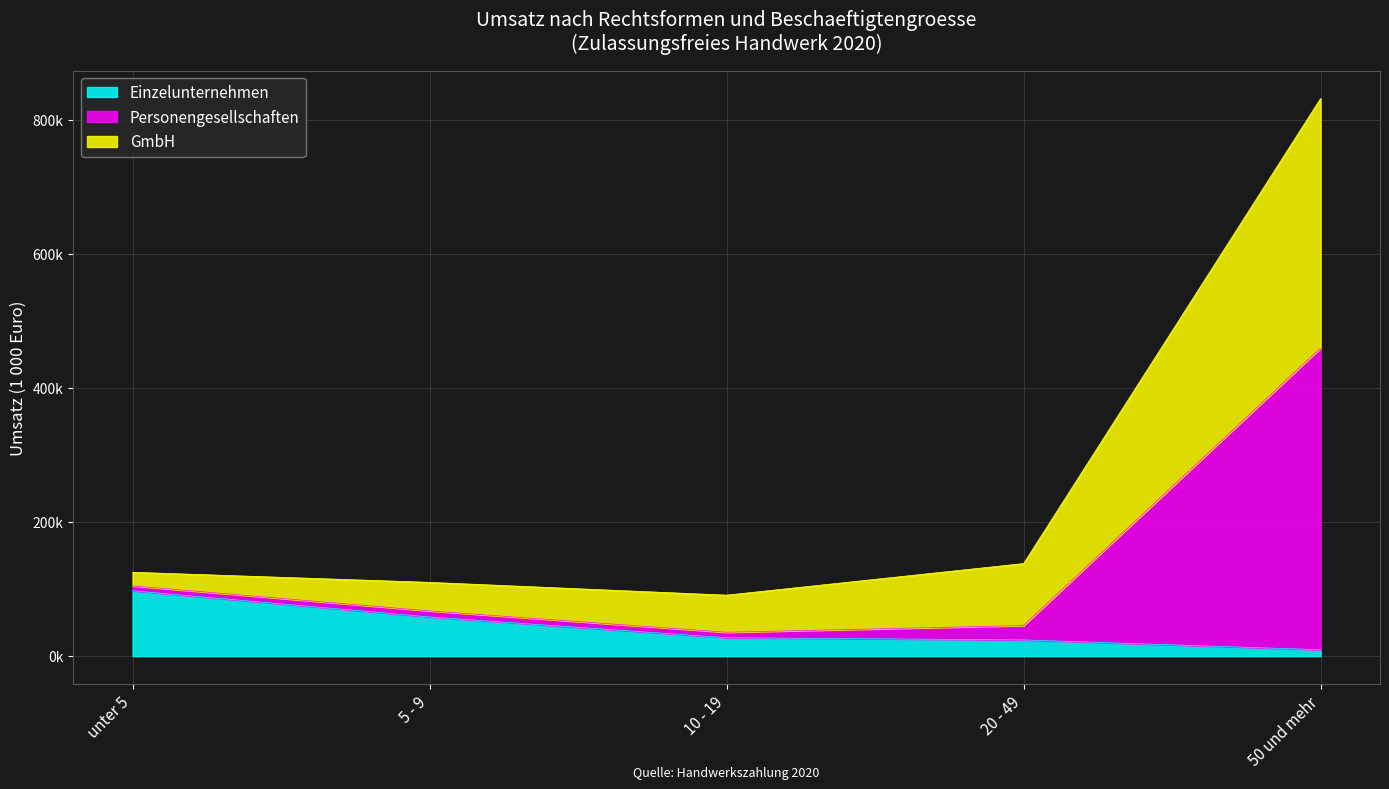

What is the label of the 5th point from the left?

50 und mehr